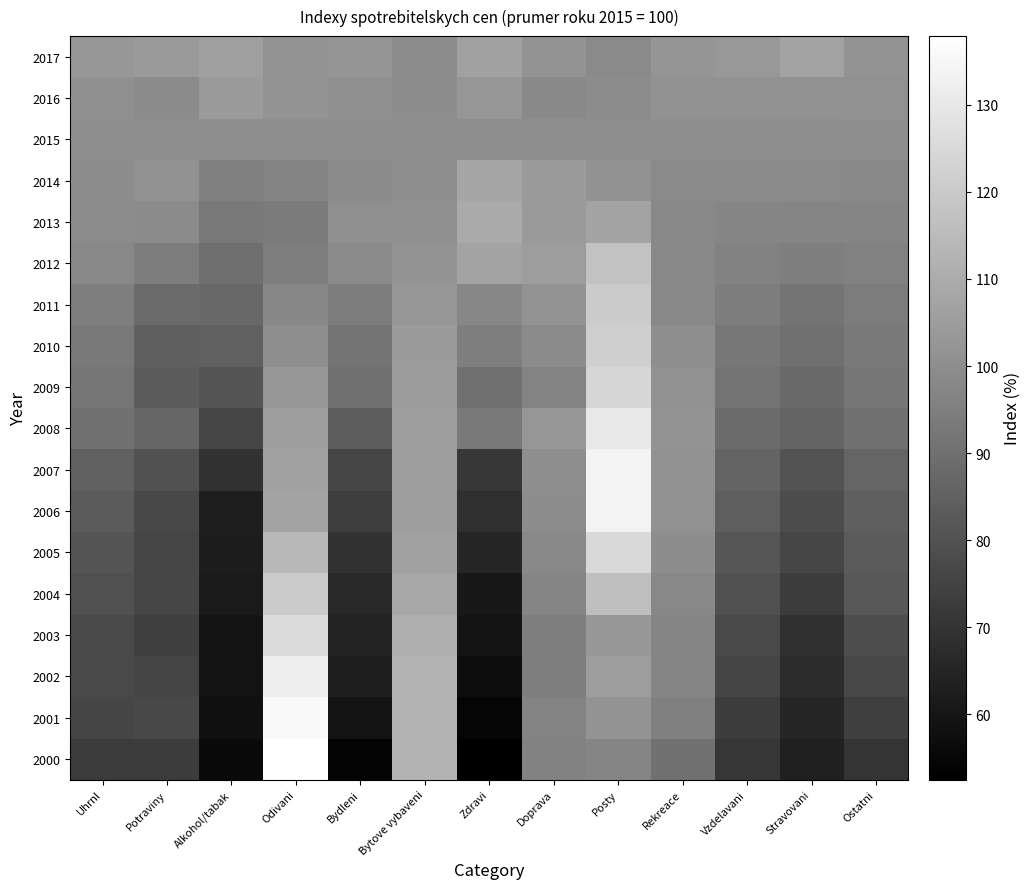

Reading left to right, list all the values displayed in this chart.

2017: Uhrnl=103.1	Potraviny=104.2	Alkohol/tabak=106.2	Odivani=102.1	Bydleni=102.3	Bytove vybaveni=99.6	Zdravi=106.5	Doprava=101.9	Posty=98.8	Rekreace=102.4	Vzdelavani=103.3	Stravovani=107.3	Ostatni=102.2
2016: Uhrnl=100.7	Potraviny=99.1	Alkohol/tabak=104.4	Odivani=101.8	Bydleni=100.6	Bytove vybaveni=99.8	Zdravi=102.6	Doprava=98.3	Posty=99.5	Rekreace=101.4	Vzdelavani=101.3	Stravovani=101.5	Ostatni=101.1
2015: Uhrnl=100.0	Potraviny=100.0	Alkohol/tabak=100.0	Odivani=100.0	Bydleni=100.0	Bytove vybaveni=100.0	Zdravi=100.0	Doprava=100.0	Posty=100.0	Rekreace=100.0	Vzdelavani=100.0	Stravovani=100.0	Ostatni=100.0
2014: Uhrnl=99.7	Potraviny=101.1	Alkohol/tabak=95.5	Odivani=96.8	Bydleni=99.0	Bytove vybaveni=99.9	Zdravi=107.6	Doprava=104.4	Posty=101.4	Rekreace=98.6	Vzdelavani=98.9	Stravovani=98.6	Ostatni=98.4
2013: Uhrnl=99.3	Potraviny=99.1	Alkohol/tabak=92.9	Odivani=93.8	Bydleni=100.4	Bytove vybaveni=100.5	Zdravi=109.5	Doprava=104.2	Posty=107.0	Rekreace=98.2	Vzdelavani=97.5	Stravovani=97.0	Ostatni=97.1
2012: Uhrnl=97.9	Potraviny=94.5	Alkohol/tabak=89.7	Odivani=94.8	Bydleni=98.7	Bytove vybaveni=101.6	Zdravi=106.9	Doprava=104.9	Posty=117.5	Rekreace=97.9	Vzdelavani=96.2	Stravovani=95.0	Ostatni=95.6
2011: Uhrnl=94.8	Potraviny=88.3	Alkohol/tabak=87.5	Odivani=97.7	Bydleni=93.9	Bytove vybaveni=102.8	Zdravi=97.8	Doprava=101.9	Posty=120.4	Rekreace=98.1	Vzdelavani=94.4	Stravovani=91.5	Ostatni=93.9
2010: Uhrnl=93.0	Potraviny=84.4	Alkohol/tabak=84.8	Odivani=100.0	Bydleni=91.5	Bytove vybaveni=104.3	Zdravi=95.0	Doprava=99.2	Posty=121.6	Rekreace=100.0	Vzdelavani=92.3	Stravovani=90.1	Ostatni=93.0
2009: Uhrnl=91.7	Potraviny=83.2	Alkohol/tabak=81.1	Odivani=102.6	Bydleni=89.9	Bytove vybaveni=104.8	Zdravi=90.3	Doprava=96.6	Posty=124.1	Rekreace=101.0	Vzdelavani=90.9	Stravovani=87.9	Ostatni=92.0
2008: Uhrnl=90.7	Potraviny=86.6	Alkohol/tabak=76.1	Odivani=105.4	Bydleni=83.8	Bytove vybaveni=105.4	Zdravi=93.4	Doprava=102.6	Posty=130.1	Rekreace=101.9	Vzdelavani=88.5	Stravovani=86.0	Ostatni=90.3
2007: Uhrnl=85.3	Potraviny=80.1	Alkohol/tabak=69.3	Odivani=106.5	Bydleni=76.0	Bytove vybaveni=105.0	Zdravi=71.0	Doprava=100.2	Posty=133.7	Rekreace=101.1	Vzdelavani=86.1	Stravovani=80.3	Ostatni=86.2
2006: Uhrnl=83.0	Potraviny=76.6	Alkohol/tabak=62.8	Odivani=107.3	Bydleni=73.5	Bytove vybaveni=105.1	Zdravi=68.5	Doprava=99.8	Posty=133.7	Rekreace=101.1	Vzdelavani=84.1	Stravovani=78.1	Ostatni=84.5
2005: Uhrnl=80.9	Potraviny=75.9	Alkohol/tabak=62.2	Odivani=114.2	Bydleni=69.2	Bytove vybaveni=106.5	Zdravi=65.4	Doprava=98.3	Posty=125.2	Rekreace=99.6	Vzdelavani=81.3	Stravovani=76.1	Ostatni=82.9
2004: Uhrnl=79.4	Potraviny=76.1	Alkohol/tabak=61.3	Odivani=120.4	Bydleni=66.4	Bytove vybaveni=108.6	Zdravi=60.8	Doprava=96.9	Posty=116.3	Rekreace=97.9	Vzdelavani=79.4	Stravovani=72.8	Ostatni=82.1
2003: Uhrnl=77.3	Potraviny=73.6	Alkohol/tabak=59.5	Odivani=125.6	Bydleni=64.2	Bytove vybaveni=110.9	Zdravi=59.0	Doprava=94.7	Posty=103.0	Rekreace=96.9	Vzdelavani=77.4	Stravovani=68.7	Ostatni=78.8
2002: Uhrnl=77.2	Potraviny=75.2	Alkohol/tabak=59.0	Odivani=132.1	Bydleni=63.0	Bytove vybaveni=112.6	Zdravi=56.7	Doprava=94.6	Posty=105.2	Rekreace=97.2	Vzdelavani=75.3	Stravovani=67.5	Ostatni=76.6
2001: Uhrnl=75.8	Potraviny=76.7	Alkohol/tabak=57.9	Odivani=135.6	Bydleni=59.4	Bytove vybaveni=112.7	Zdravi=54.2	Doprava=96.5	Posty=101.9	Rekreace=95.3	Vzdelavani=72.7	Stravovani=65.2	Ostatni=73.7
2000: Uhrnl=72.4	Potraviny=73.0	Alkohol/tabak=56.1	Odivani=137.9	Bydleni=54.0	Bytove vybaveni=112.6	Zdravi=52.5	Doprava=96.2	Posty=97.1	Rekreace=90.7	Vzdelavani=70.6	Stravovani=63.5	Ostatni=70.5